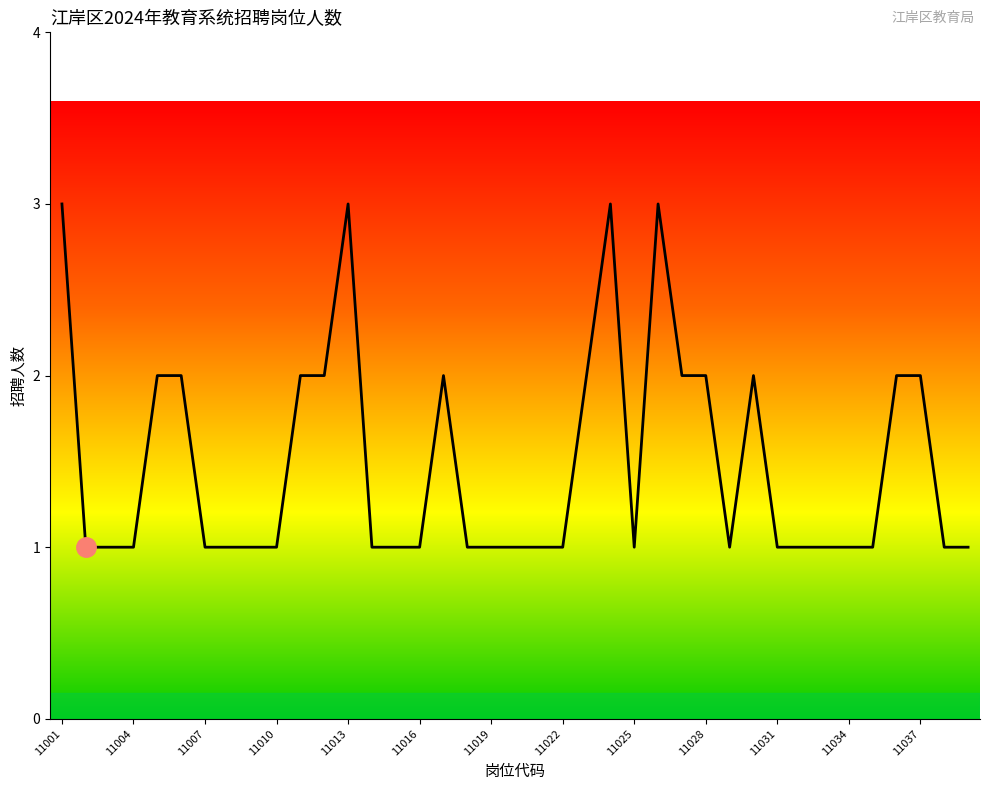

What is the greatest value displayed?

3